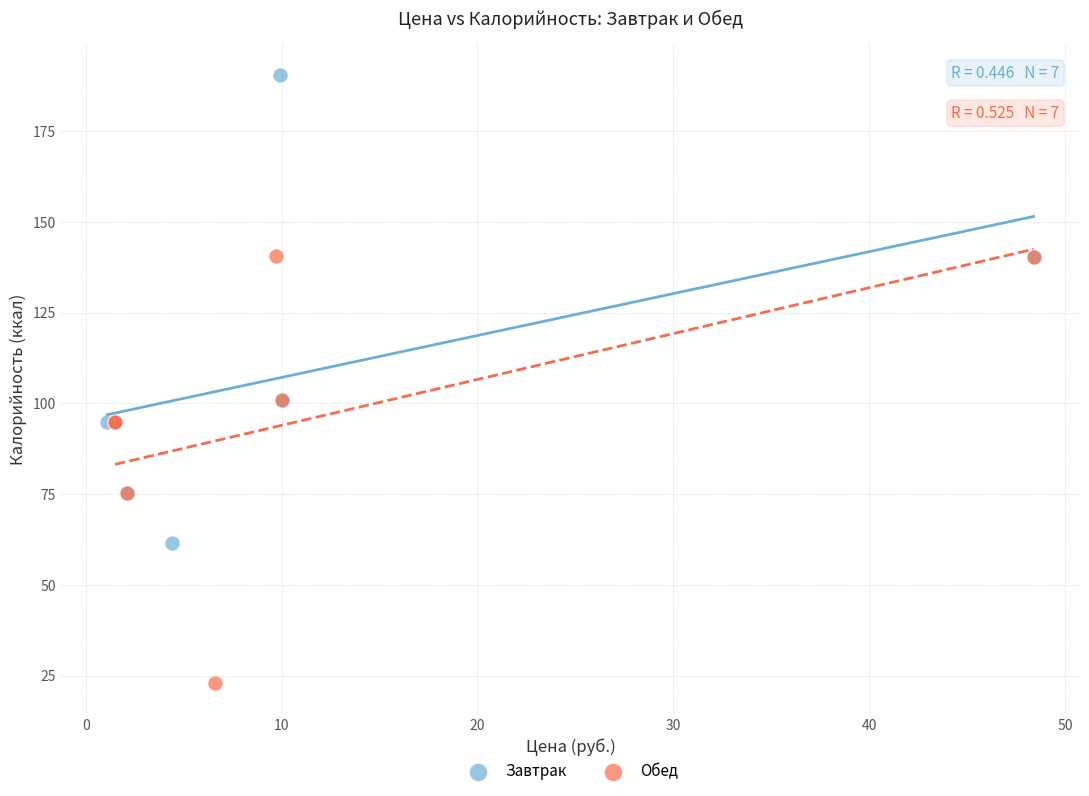

Which series reaches the minimum Y coordinate?

Обед